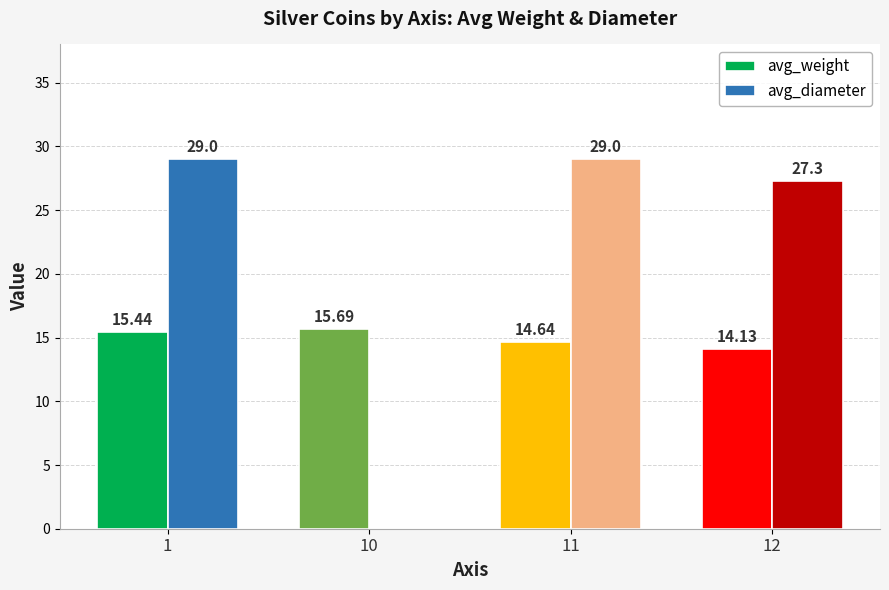

Between 10 and 12, which series saw the biggest shift?

avg_diameter